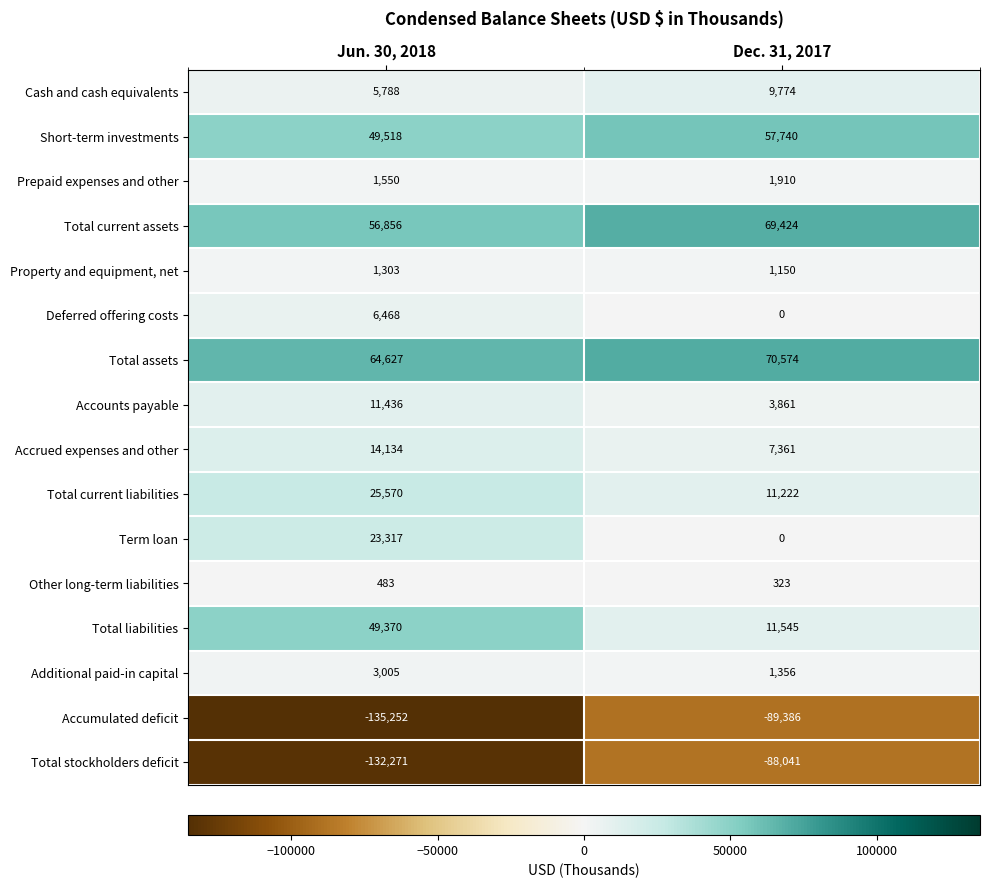

Which series has the largest total across all categories?

Total assets